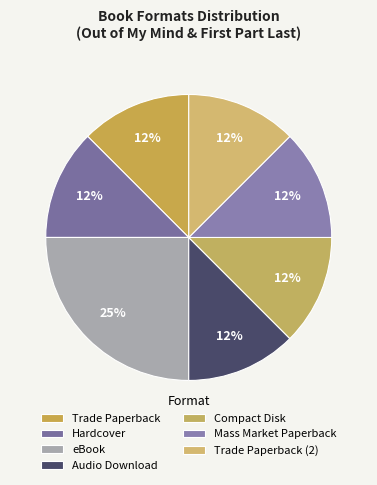

Is it true that Mass Market Paperback is 12% of the pie?

True